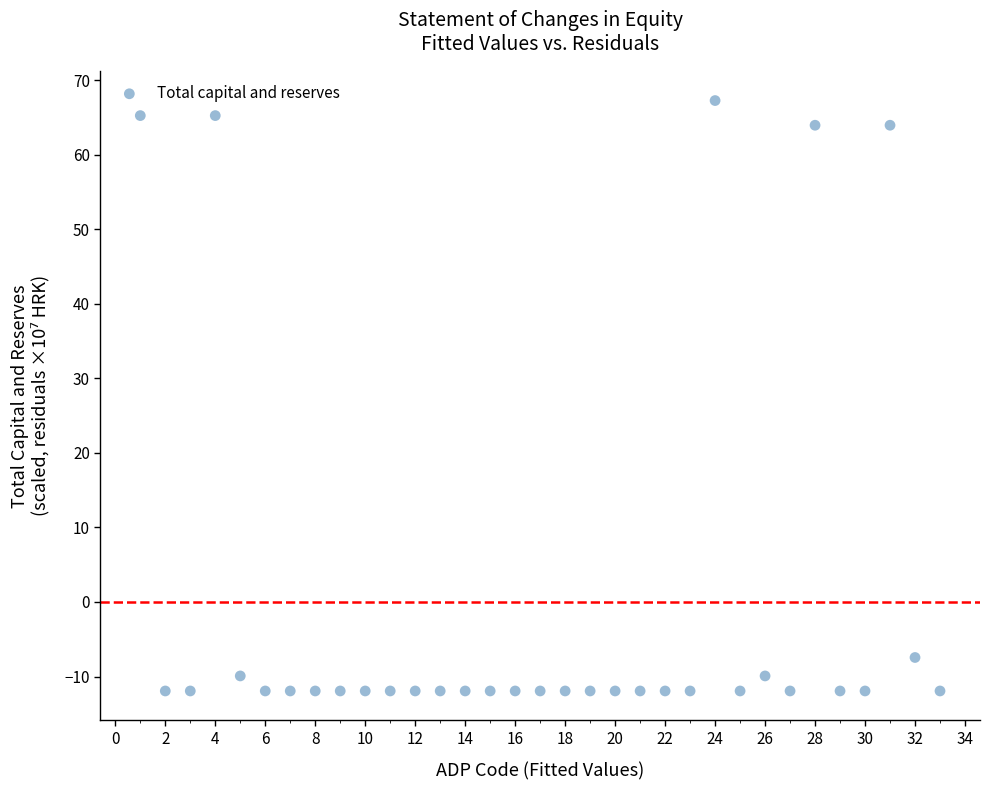

What is the range of Y values (max minus min)?

79.2